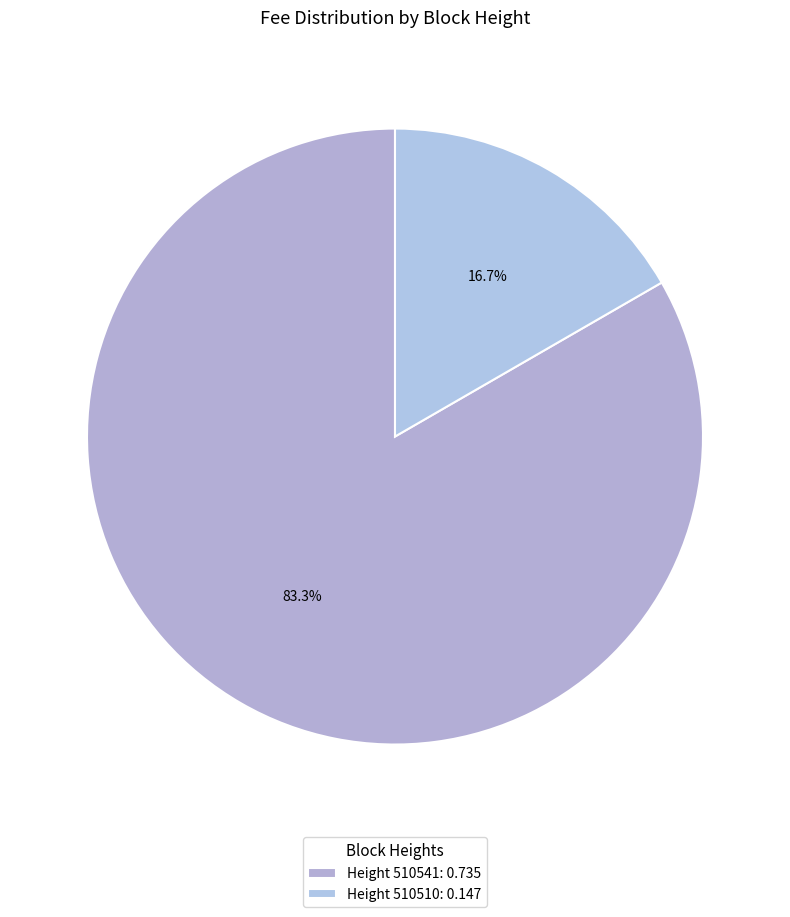

Which category accounts for the majority?

Height 510541: 0.735